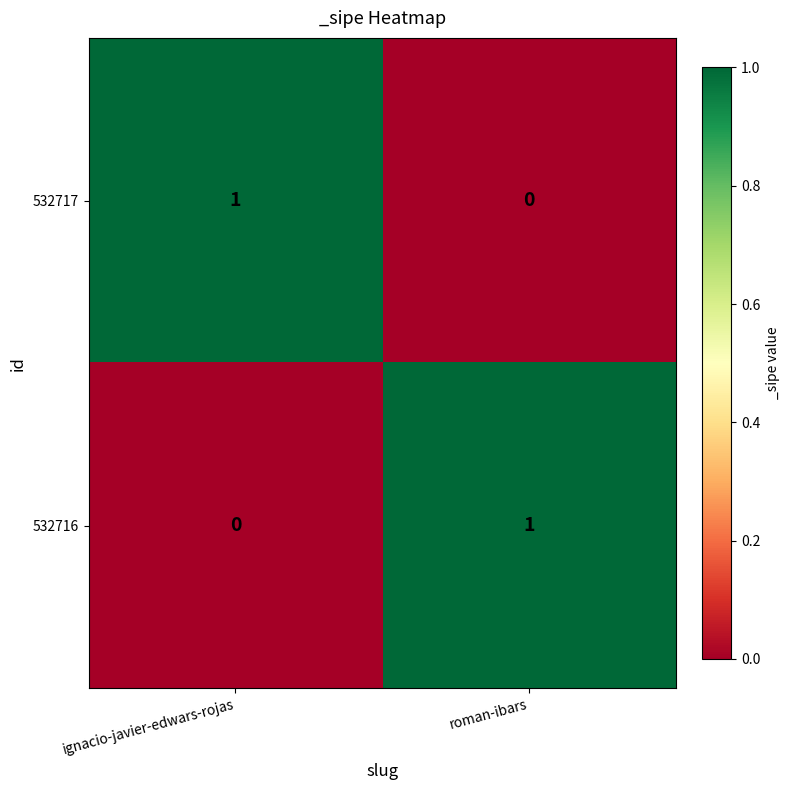

Is the value of 532717 at roman-ibars greater than the value of 532716 at roman-ibars?

No